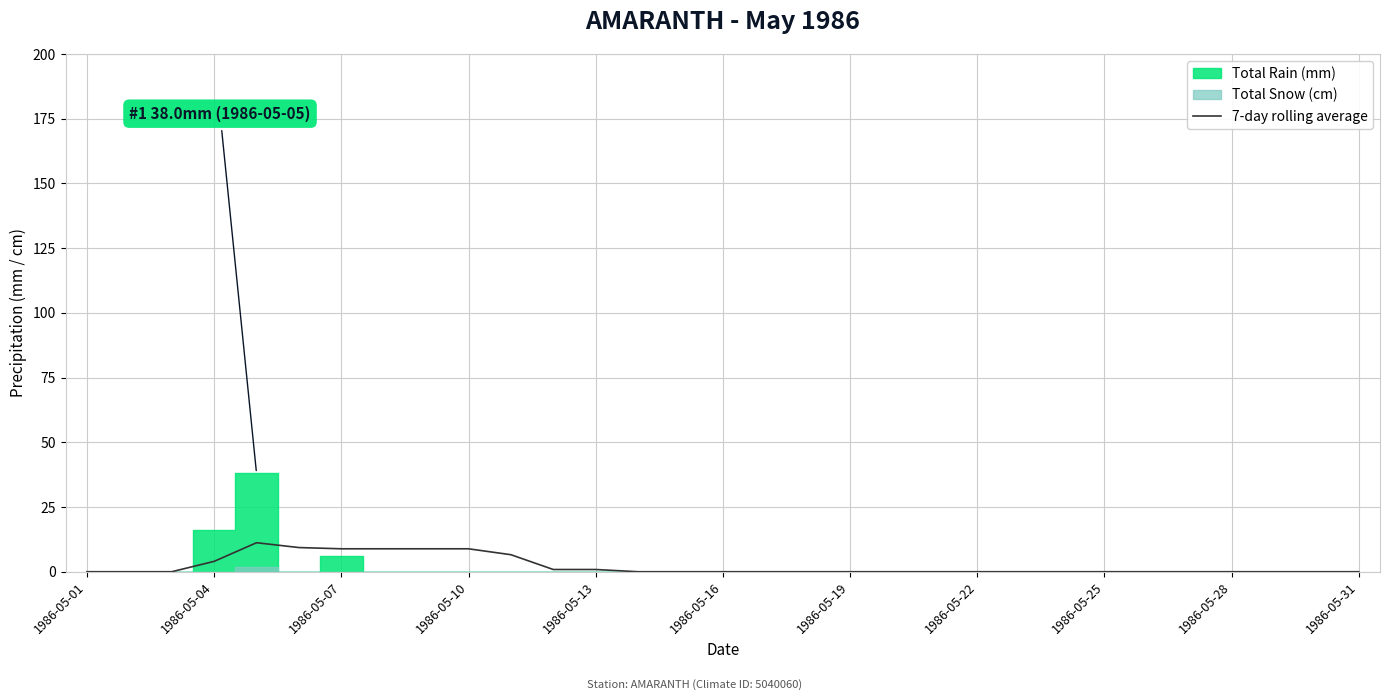

What is the highest value of the 7-day rolling average series?

11.2